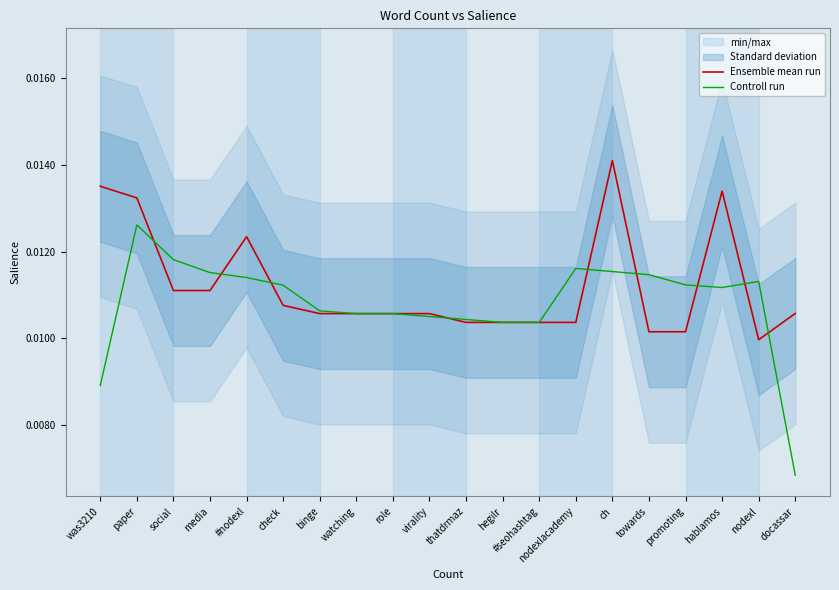

At how many categories does at least one series exceed 0?

20